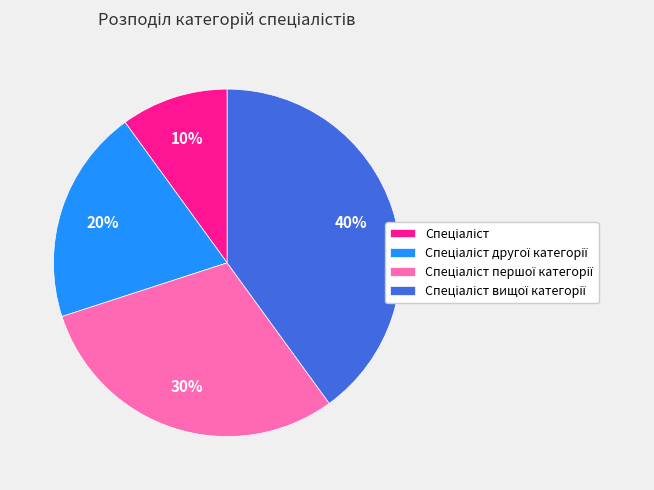

To the nearest percent, what is the average slice percentage?

25%